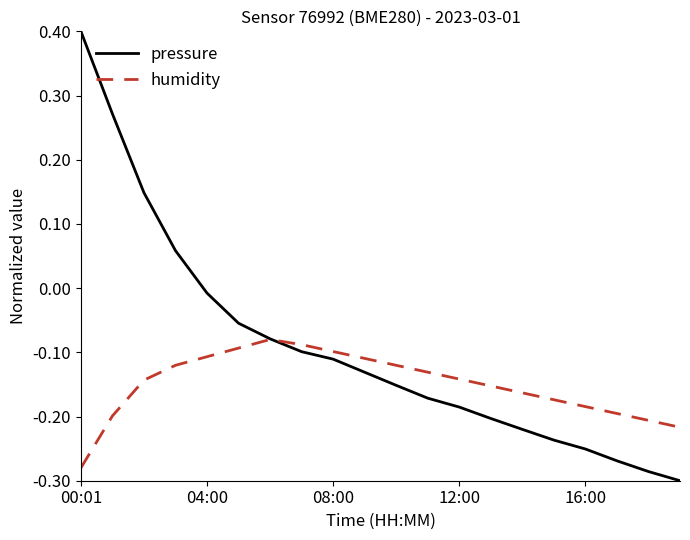

Count the number of data series in this chart.

2